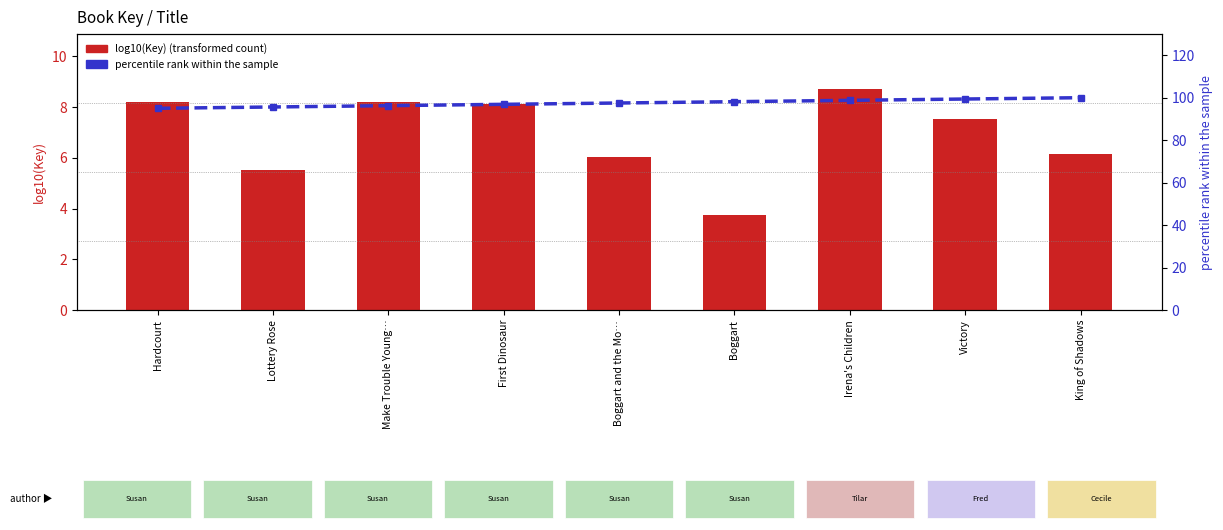

What position from the right is Victory?

2